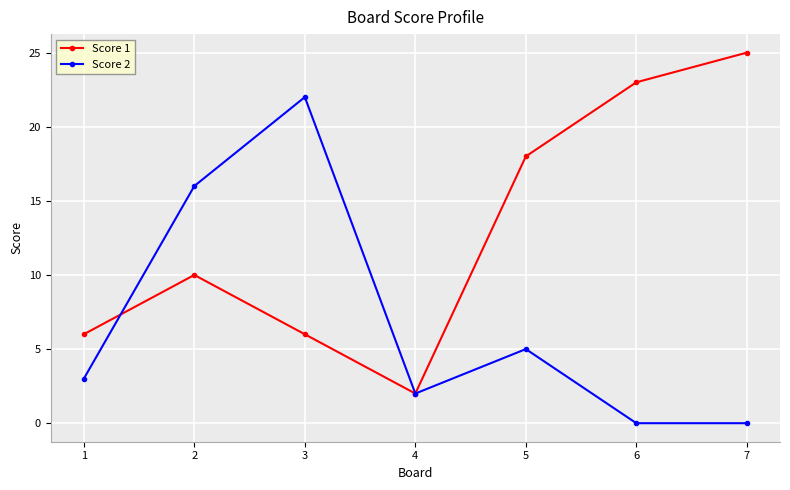

Rank the series by their maximum value, from highest to lowest.

Score 1, Score 2